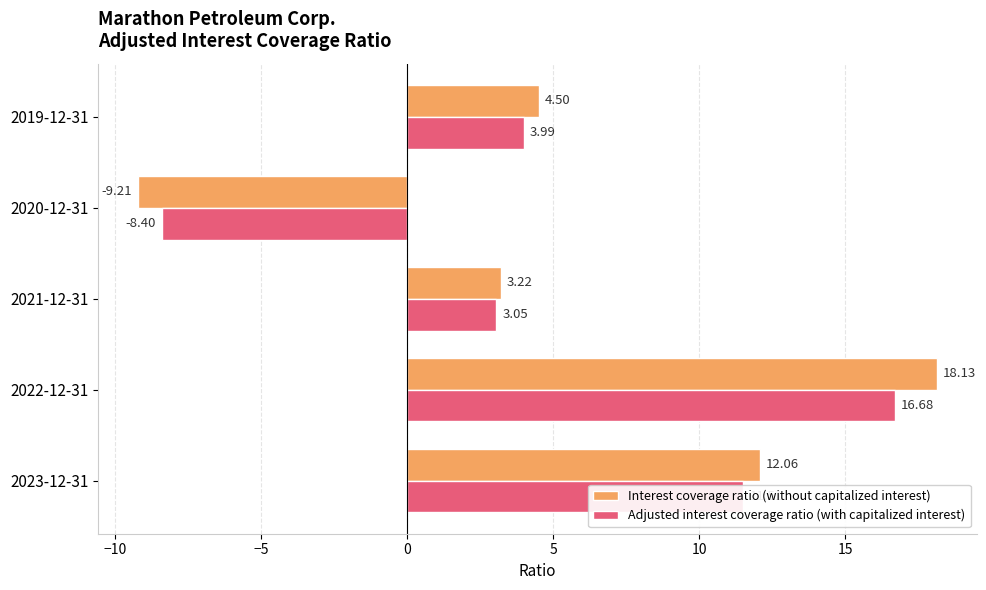

What is the sum of all Interest coverage ratio (without capitalized interest) values?

28.7